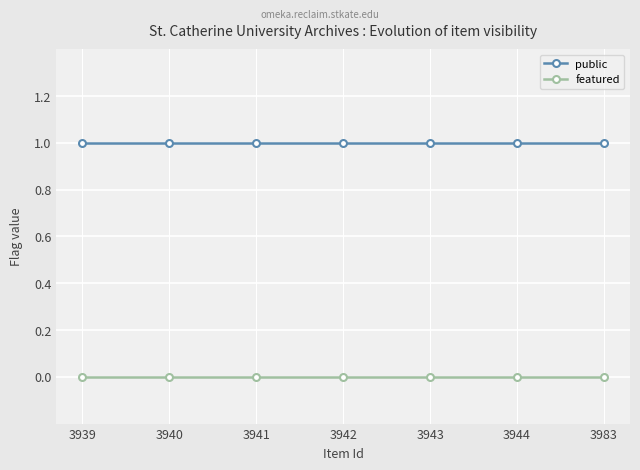

True or false: featured and public cross at least once.

False